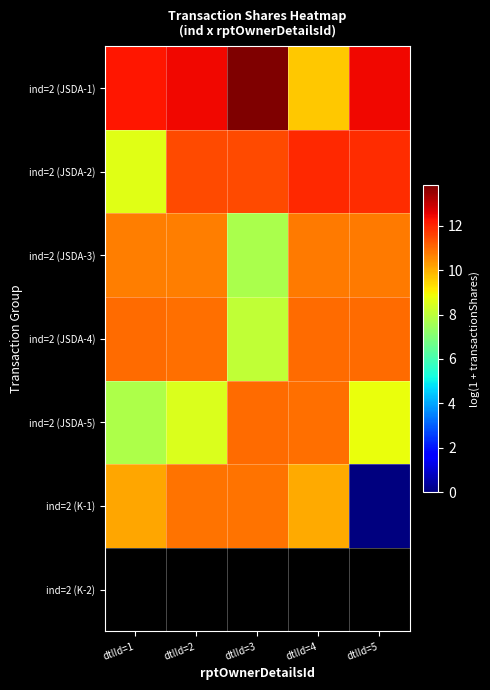

How many categories are shown in the chart?

5